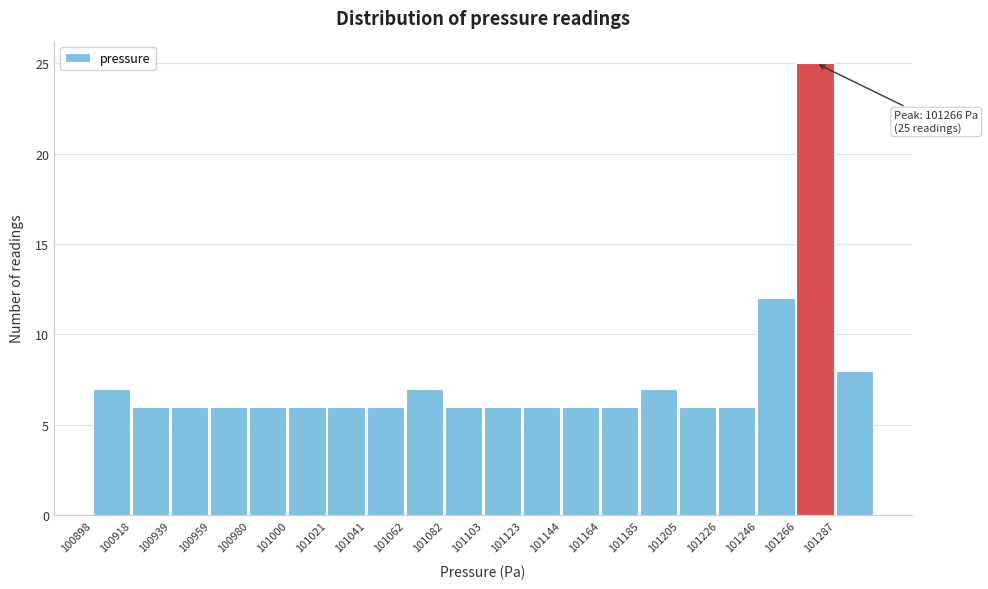

Which range on the x-axis has the tallest bar?

101265 to 101285